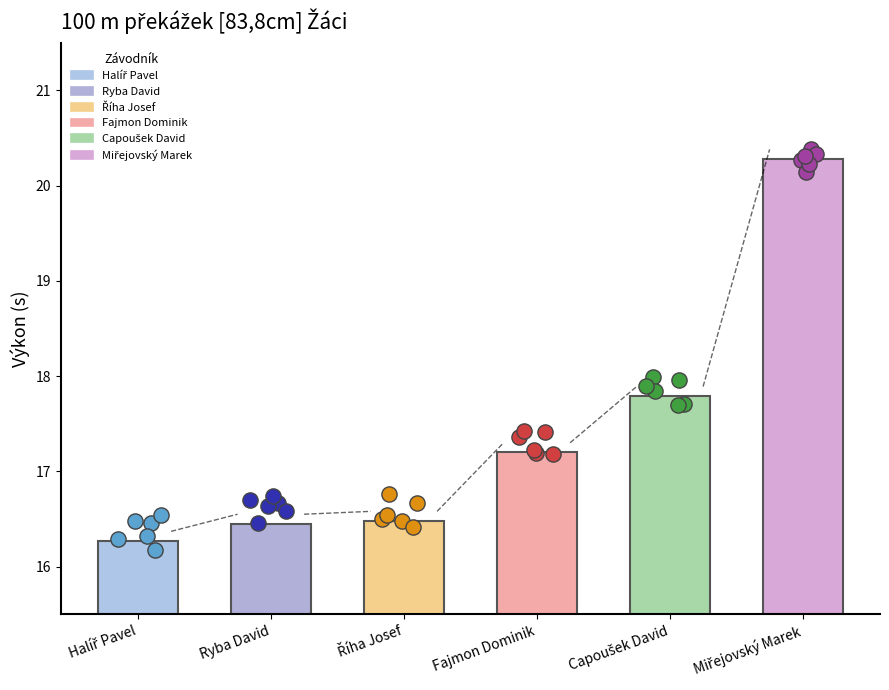

What is the change in value from Říha Josef to Capoušek David?

+1.3